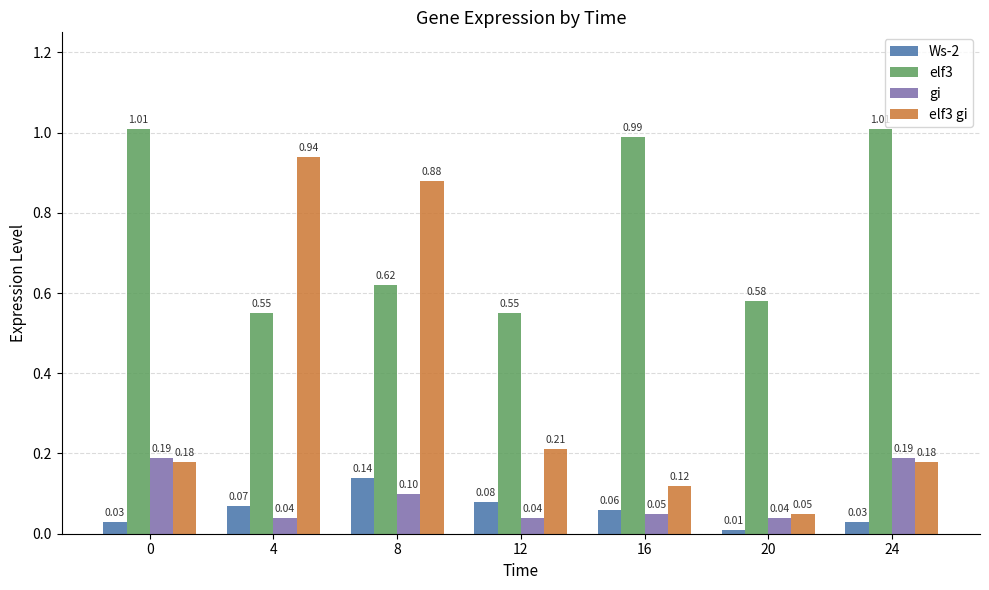

What is the spread (max minus min) of values at 8?

0.8